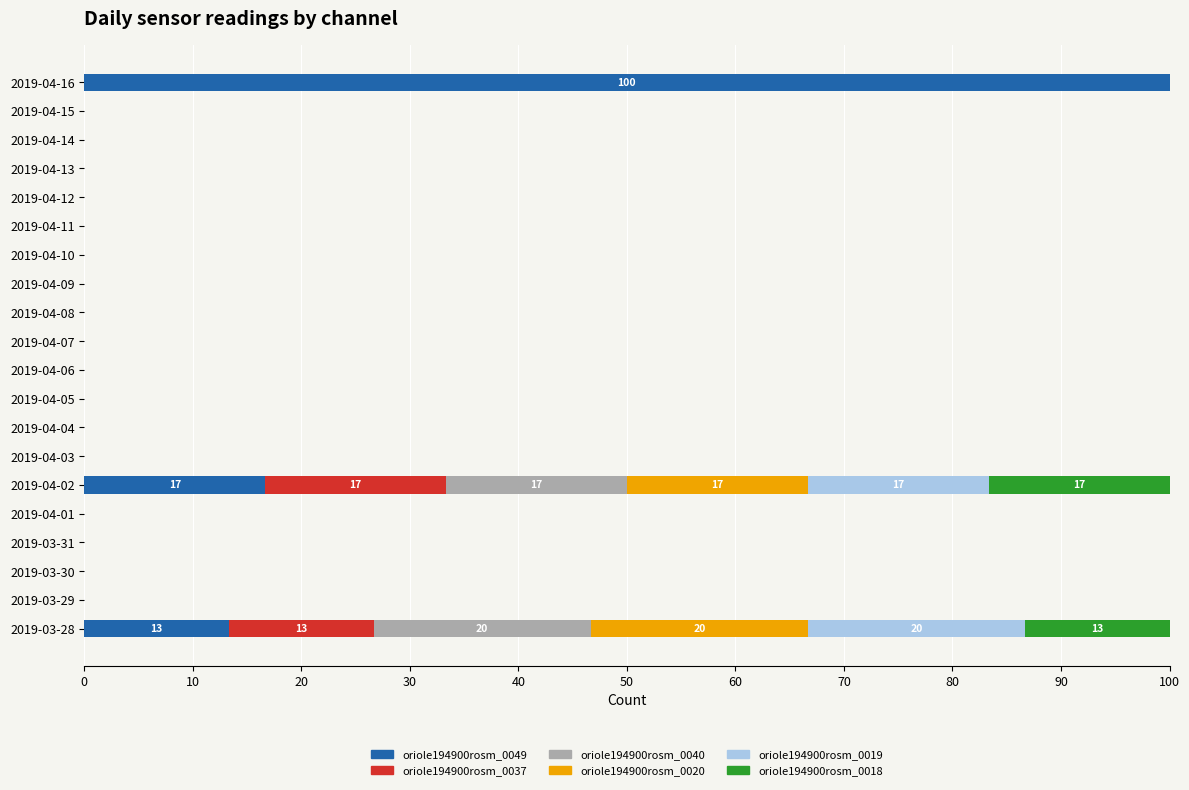

Which category has the highest value in the oriole194900rosm_0049 series?

2019-04-16